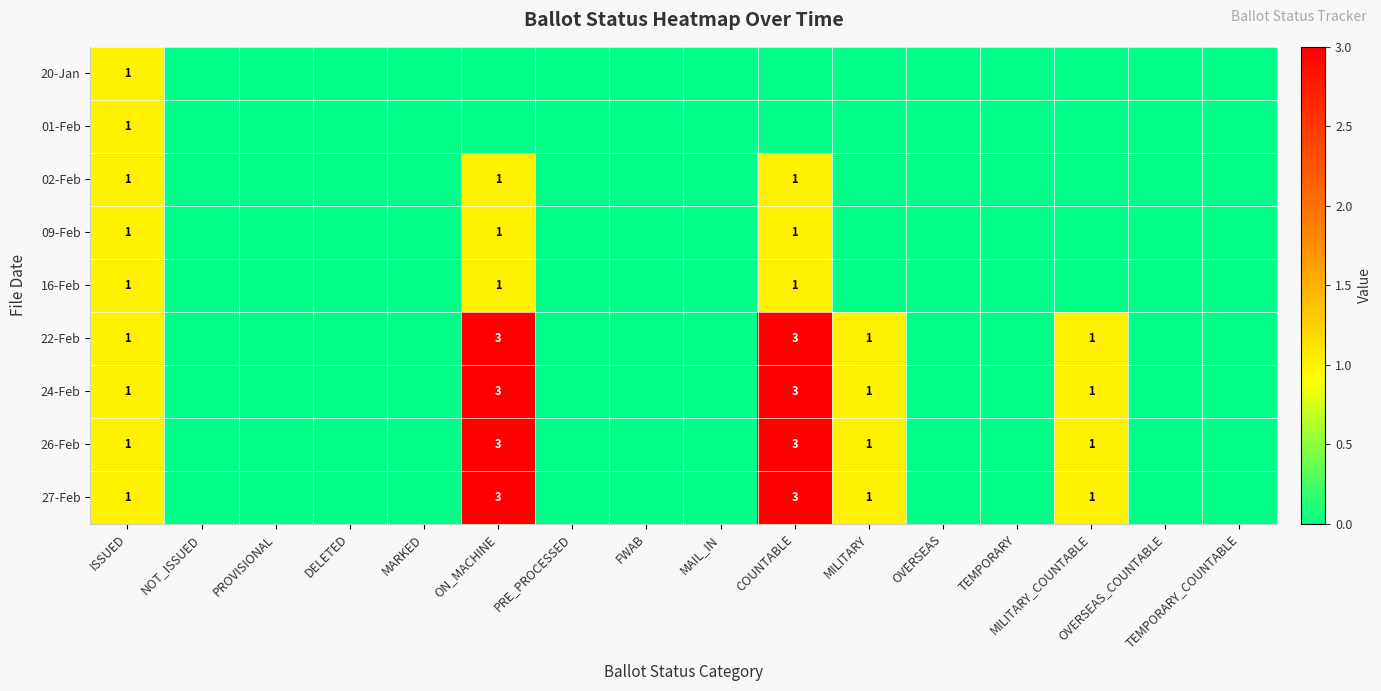

The 27-Feb series shows 3 at ON_MACHINE. True or false?

True